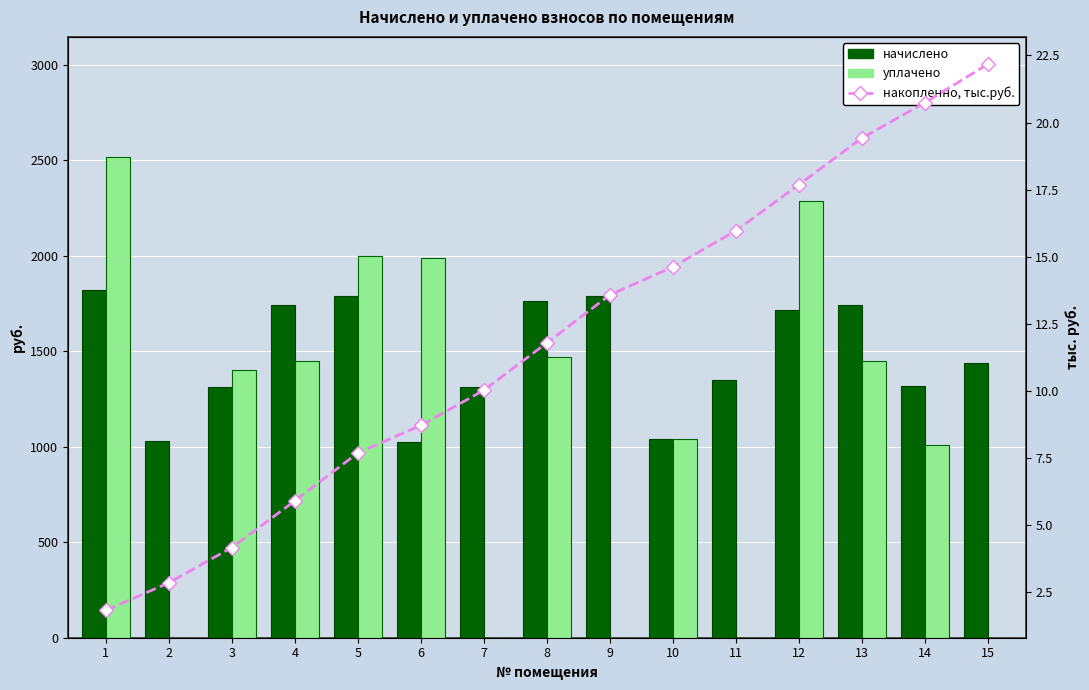

Where is начислено nearest to the value 1421?

15